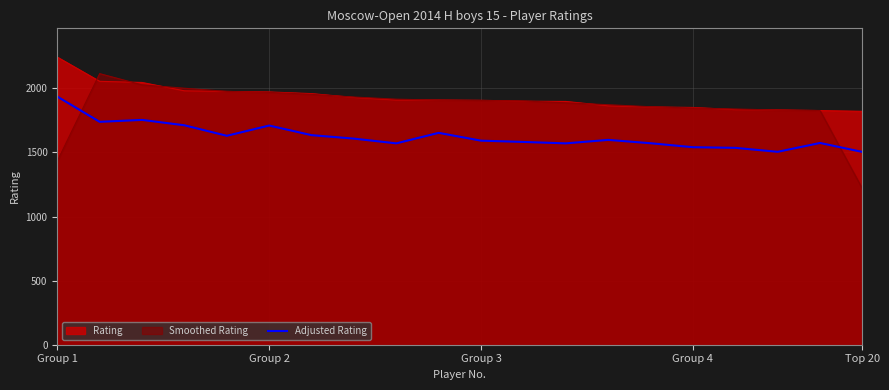

How many values exceed 1598?

9